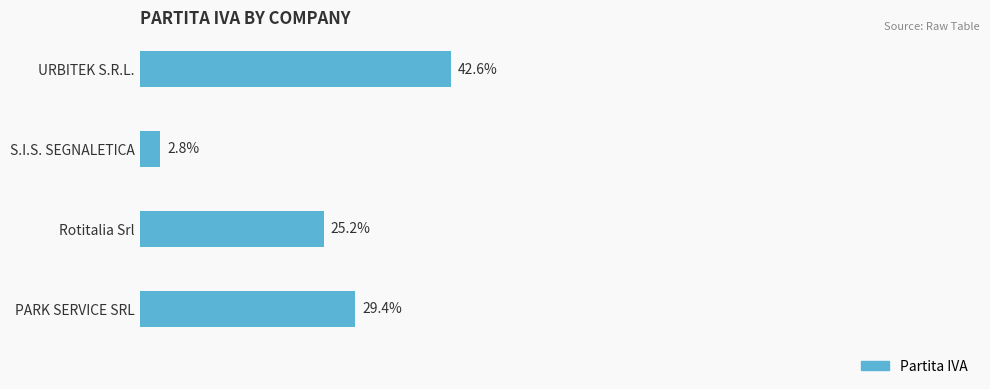

Which category has the highest value across all series?

URBITEK S.R.L.